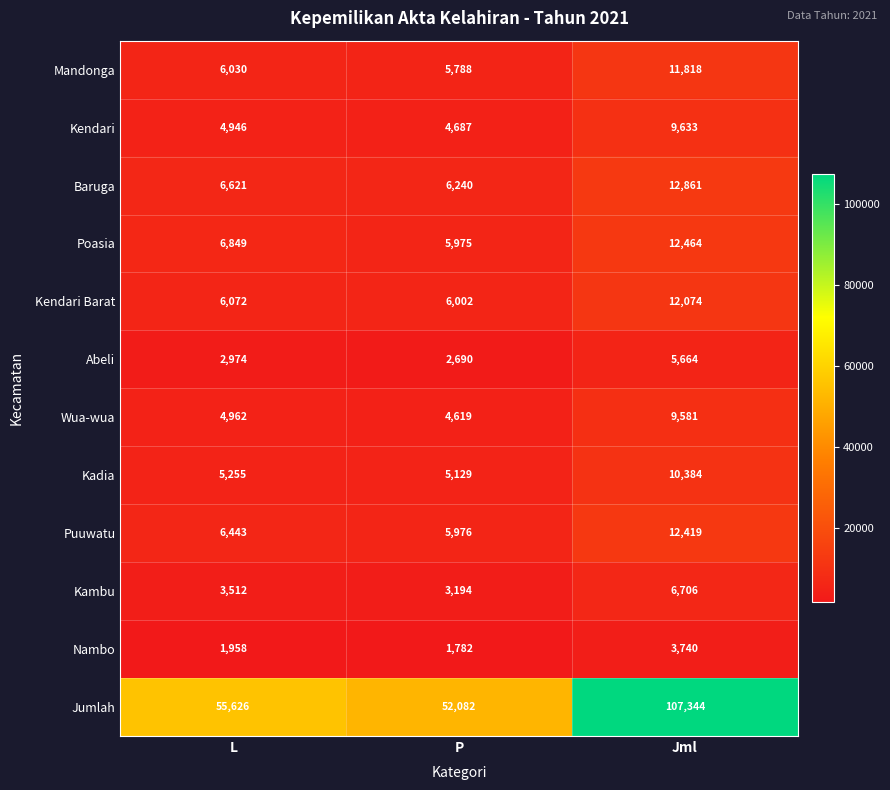

Is it true that Kadia equals 6733 at P?

False